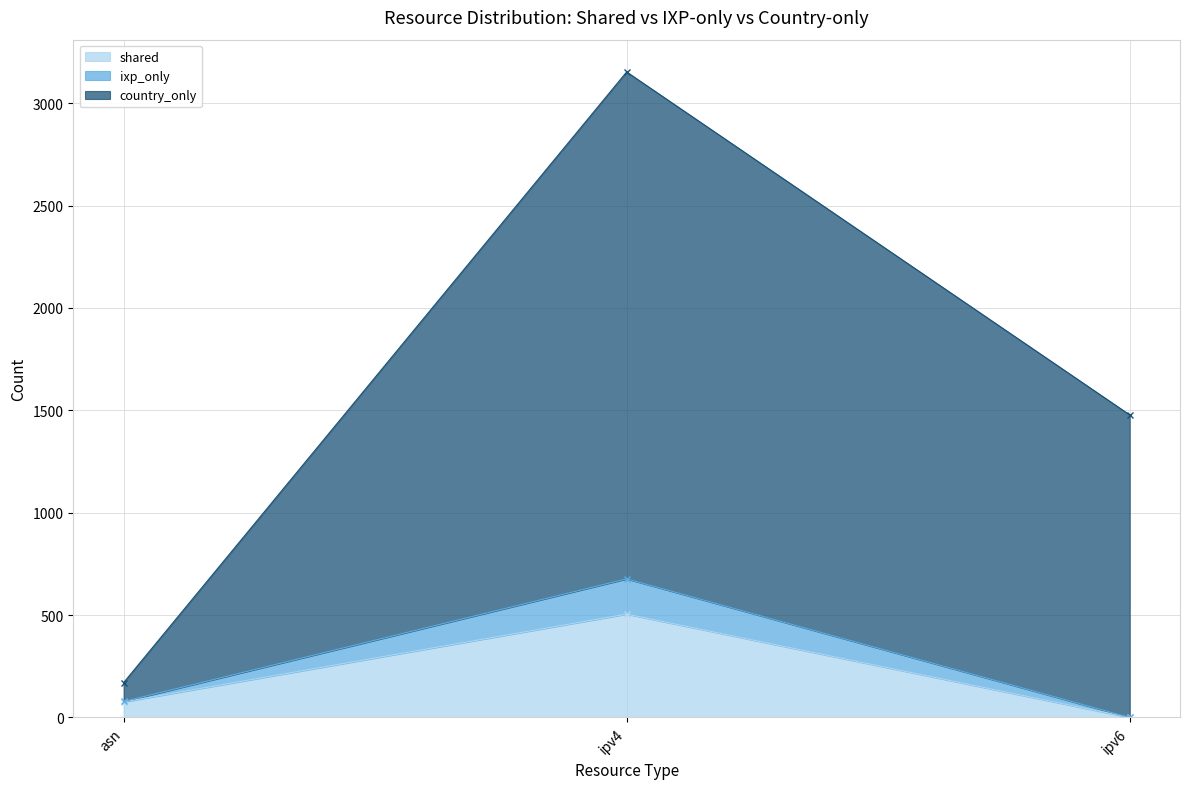

What is the value of the ixp_only point at the 2nd from the left?

677